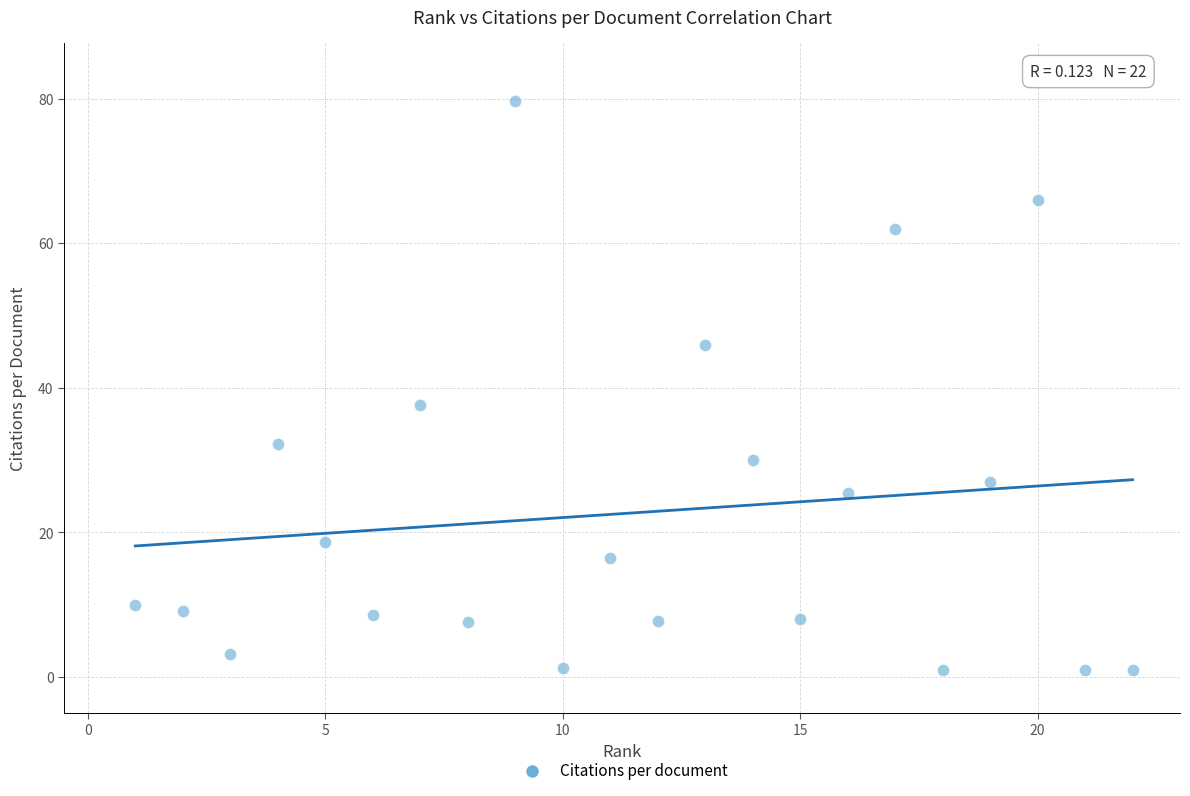

What Y value in the scatter plot is closest to 40?

37.6